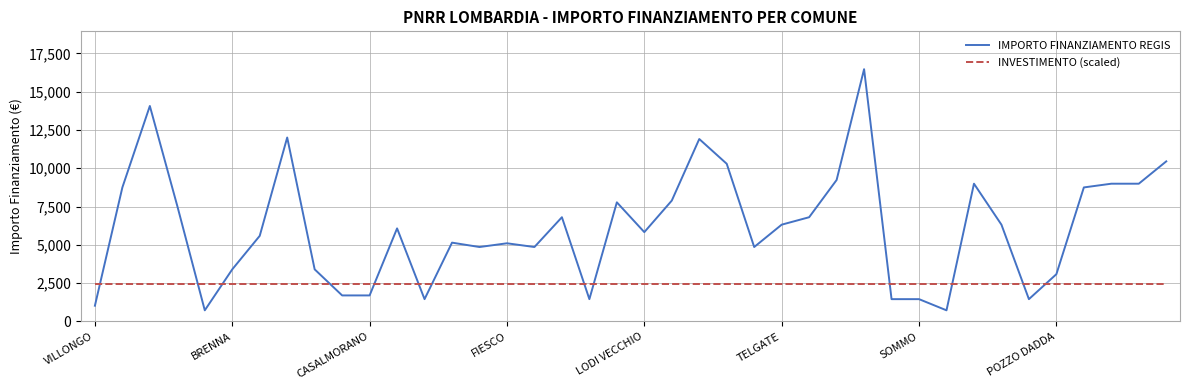

After their last crossing, which series has the higher values: INVESTIMENTO (scaled) or IMPORTO FINANZIAMENTO REGIS?

IMPORTO FINANZIAMENTO REGIS